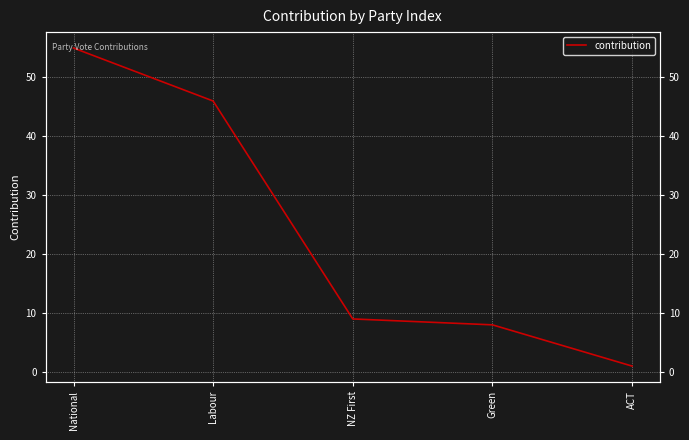

At which label is the value closest to 28?

Labour